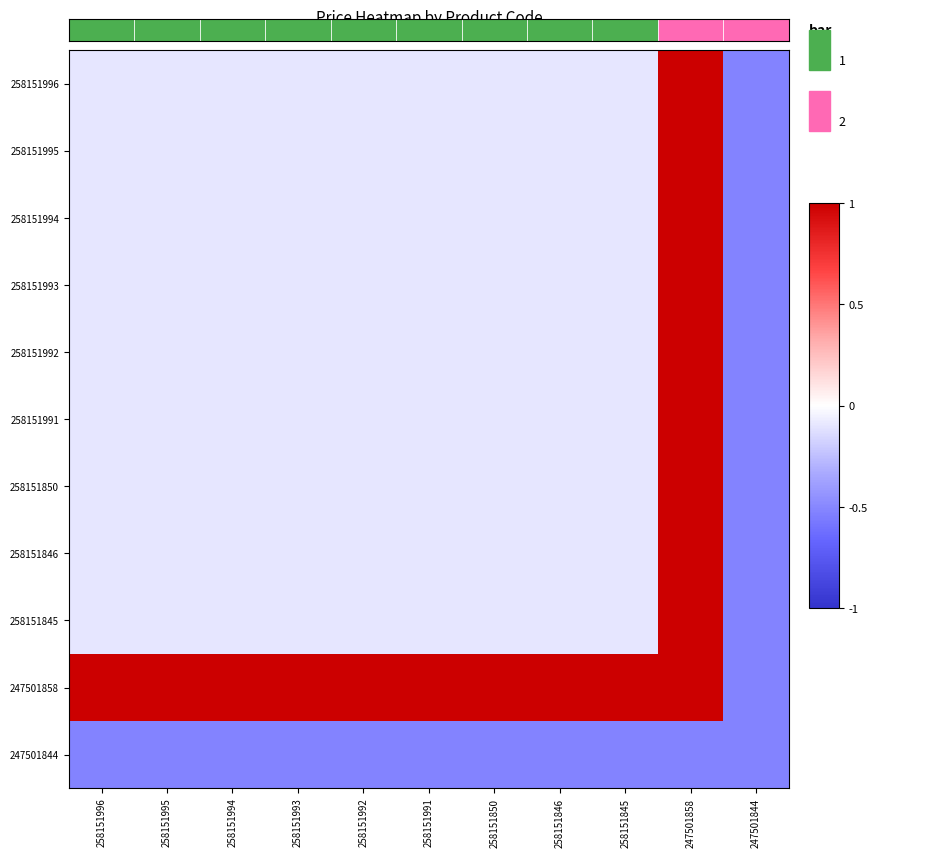

Rank the categories by 247501858 value from highest to lowest.

258151996, 258151995, 258151994, 258151993, 258151992, 258151991, 258151850, 258151846, 258151845, 247501858, 247501844